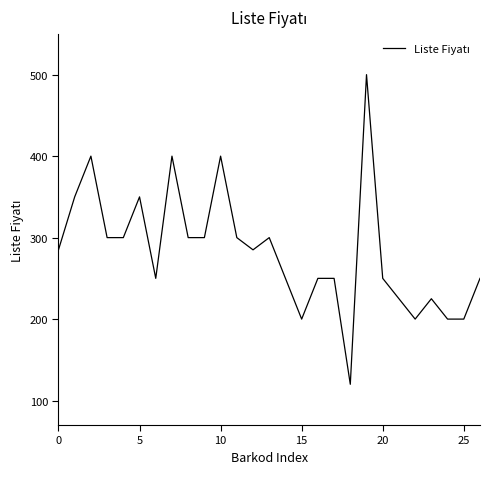

What is the difference between the maximum and minimum values?

380